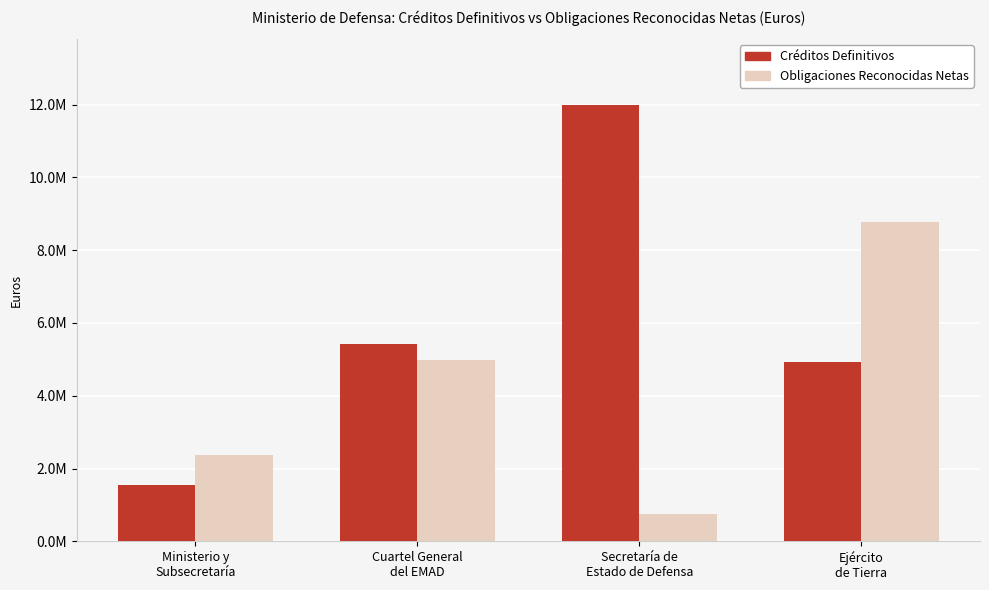

Are the bars horizontal?

No